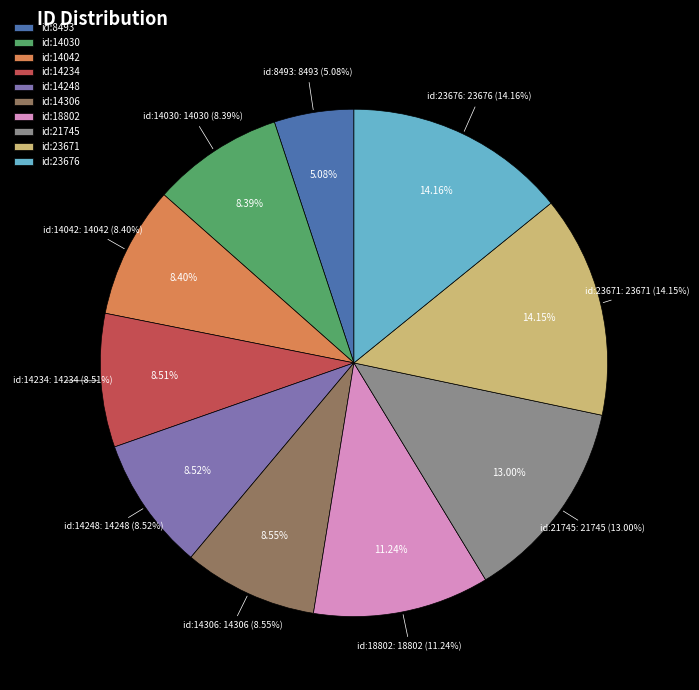

Rank the categories by value from highest to lowest.

id:23676, id:23671, id:21745, id:18802, id:14306, id:14248, id:14234, id:14042, id:14030, id:8493